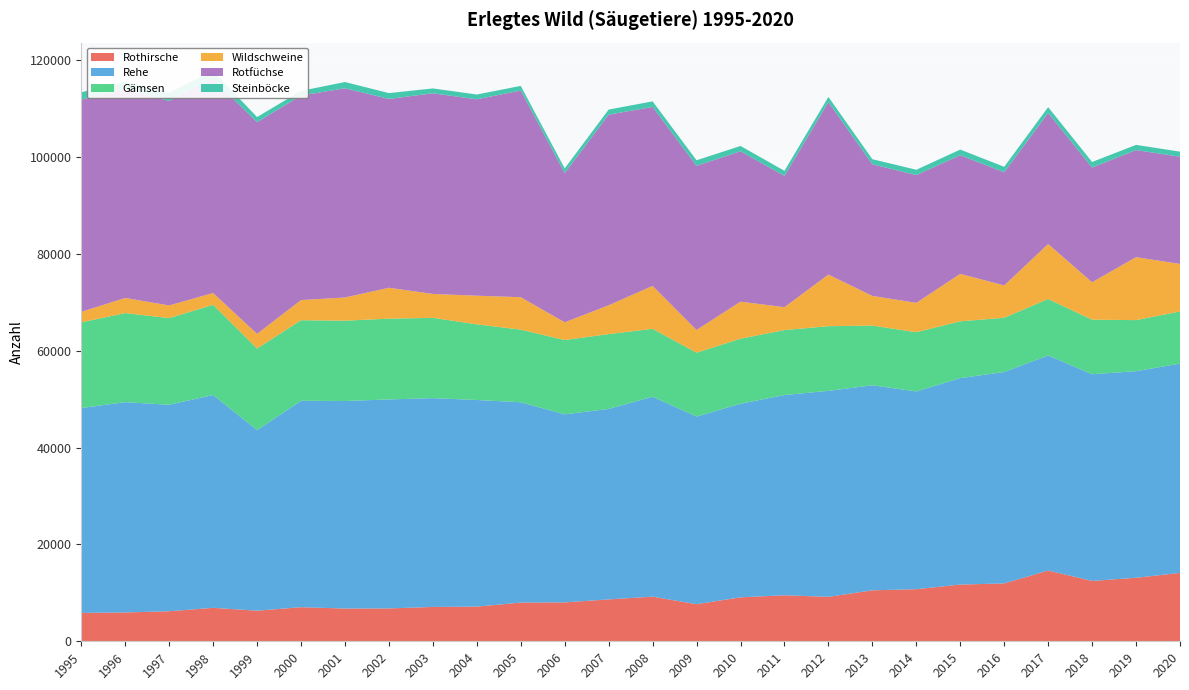

Reading left to right, what are all the values shown in this chart?

Rothirsche: 1995=5854	1996=5952	1997=6200	1998=6903	1999=6317	2000=7036	2001=6762	2002=6785	2003=7090	2004=7158	2005=7987	2006=8030	2007=8645	2008=9213	2009=7657	2010=9078	2011=9499	2012=9174	2013=10521	2014=10754	2015=11707	2016=11944	2017=14611	2018=12459	2019=13109	2020=14116
Rehe: 1995=42289	1996=43413	1997=42629	1998=43939	1999=37274	2000=42615	2001=42843	2002=43139	2003=43106	2004=42653	2005=41356	2006=38821	2007=39322	2008=41261	2009=38736	2010=39958	2011=41335	2012=42525	2013=42326	2014=40818	2015=42623	2016=43643	2017=44394	2018=42667	2019=42653	2020=43206
Gämsen: 1995=17695	1996=18386	1997=17882	1998=18618	1999=16843	2000=16625	2001=16575	2002=16678	2003=16569	2004=15617	2005=14989	2006=15336	2007=15447	2008=14023	2009=13185	2010=13427	2011=13413	2012=13347	2013=12323	2014=12231	2015=11719	2016=11198	2017=11655	2018=11263	2019=10539	2020=10762
Wildschweine: 1995=2167	1996=3121	1997=2621	1998=2433	1999=3029	2000=4160	2001=4787	2002=6376	2003=4943	2004=5911	2005=6696	2006=3662	2007=5951	2008=8866	2009=4685	2010=7647	2011=4726	2012=10653	2013=6129	2014=6067	2015=9799	2016=6673	2017=11346	2018=7727	2019=12996	2020=9819
Rotfüchse: 1995=43804	1996=43127	1997=42204	1998=44155	1999=43708	2000=42221	2001=43189	2002=38985	2003=41411	2004=40547	2005=42667	2006=30796	2007=39343	2008=36948	2009=33889	2010=31044	2011=27094	2012=35616	2013=27172	2014=26366	2015=24495	2016=23367	2017=27061	2018=23679	2019=22103	2020=22130
Steinböcke: 1995=1522	1996=1499	1997=1740	1998=1650	1999=1051	2000=962	2001=1294	2002=1202	2003=1008	2004=984	2005=955	2006=978	2007=1054	2008=1148	2009=1144	2010=1097	2011=1051	2012=1057	2013=1046	2014=1099	2015=1163	2016=1121	2017=1194	2018=1149	2019=1076	2020=1043